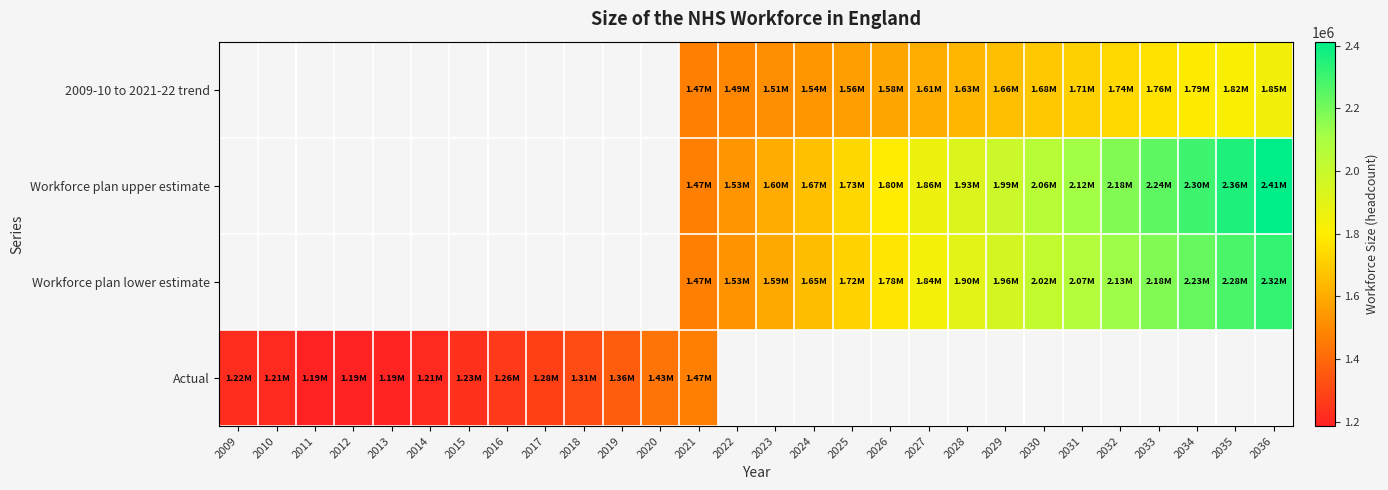

Is it true that Workforce plan lower estimate equals 1430030.1 at 2031?

False